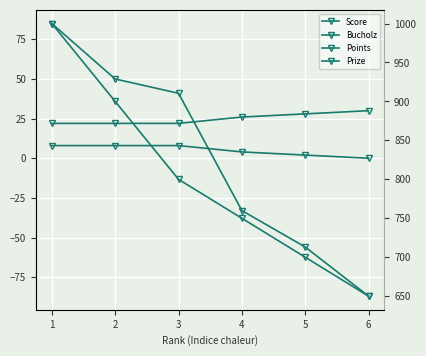

Which series has the widest spread of values?

Prize